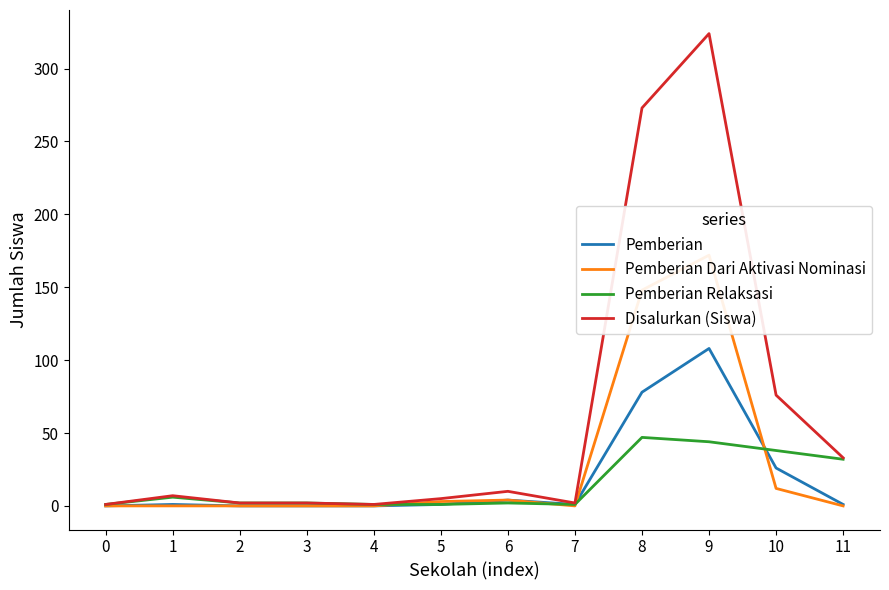

Reading right to left, what are all the values shown in this chart?

Pemberian: 1	26	108	78	1	4	1	0	0	0	1	0
Pemberian Dari Aktivasi Nominasi: 0	12	172	148	0	4	3	0	0	0	0	0
Pemberian Relaksasi: 32	38	44	47	1	2	1	1	2	2	6	1
Disalurkan (Siswa): 33	76	324	273	2	10	5	1	2	2	7	1